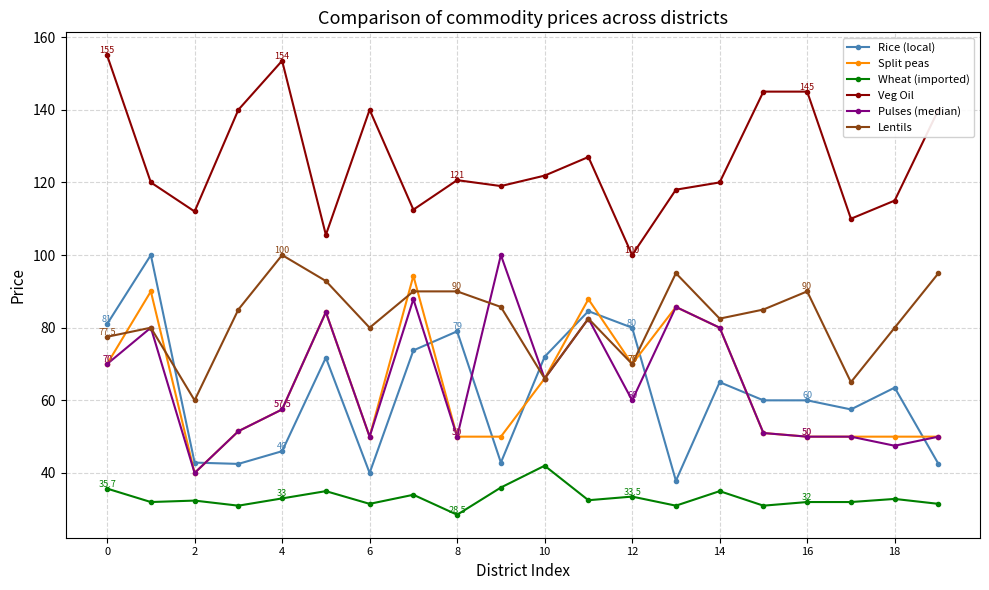

What is the smallest value displayed?

28.5